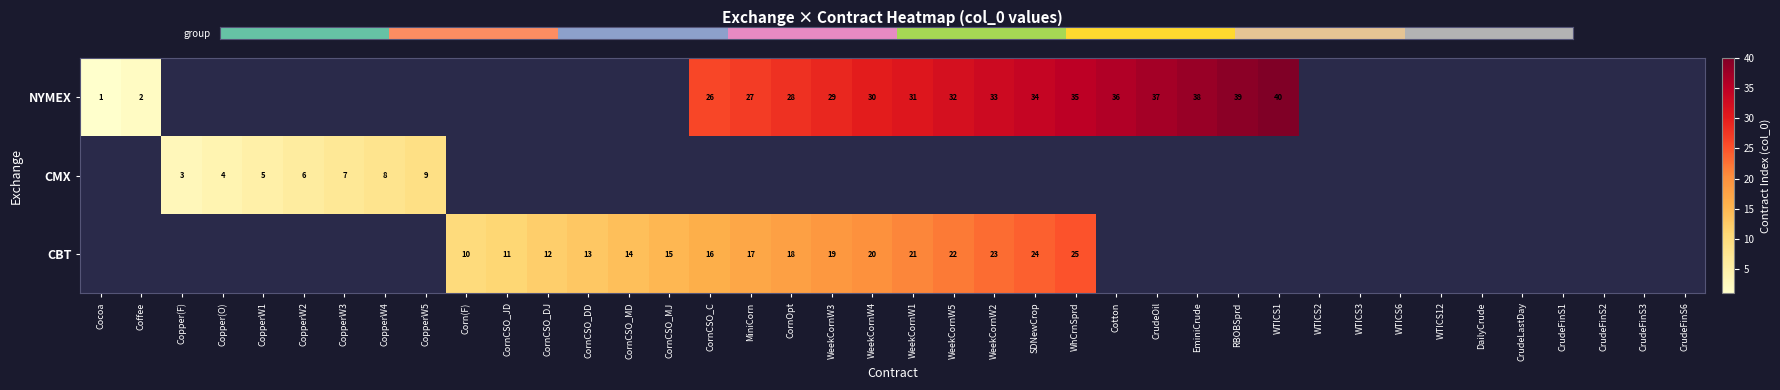

The NYMEX series shows 31 at WeekCornW1. True or false?

True